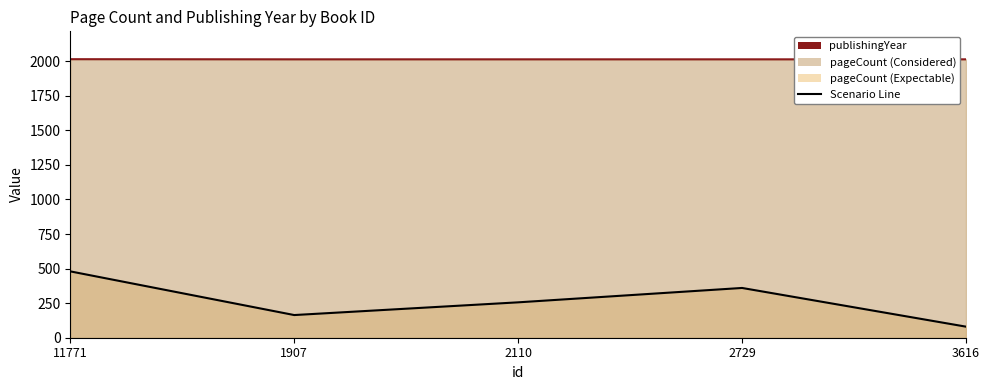

What is the value of the pageCount point at the 2nd from the left?

164